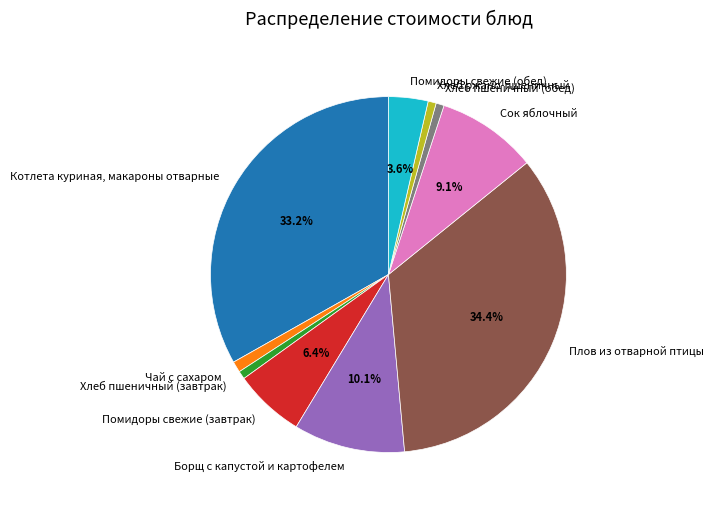

How many segments does this pie chart have?

10